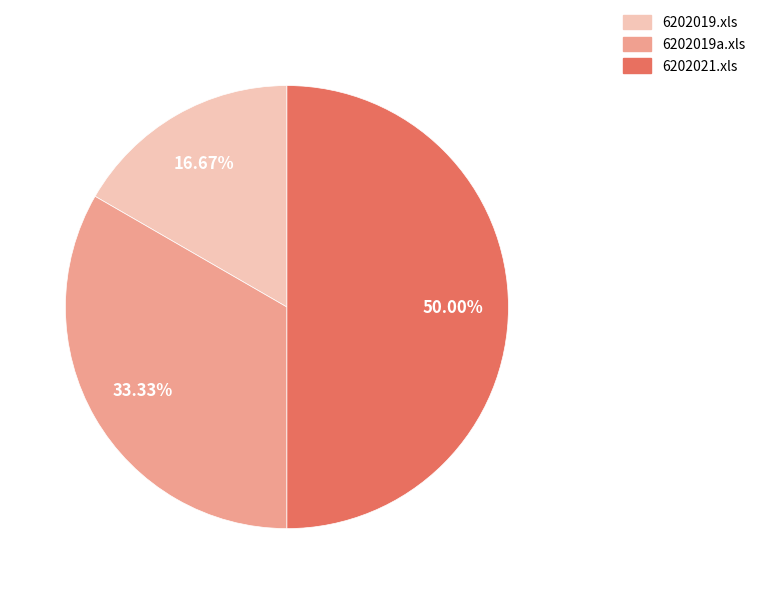

To the nearest percent, what portion does 6202019a.xls represent?

33%